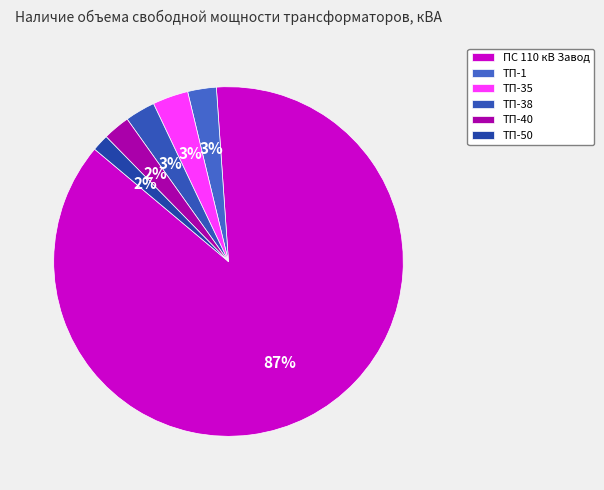

The ТП-1 slice represents 1% of the pie. True or false?

False